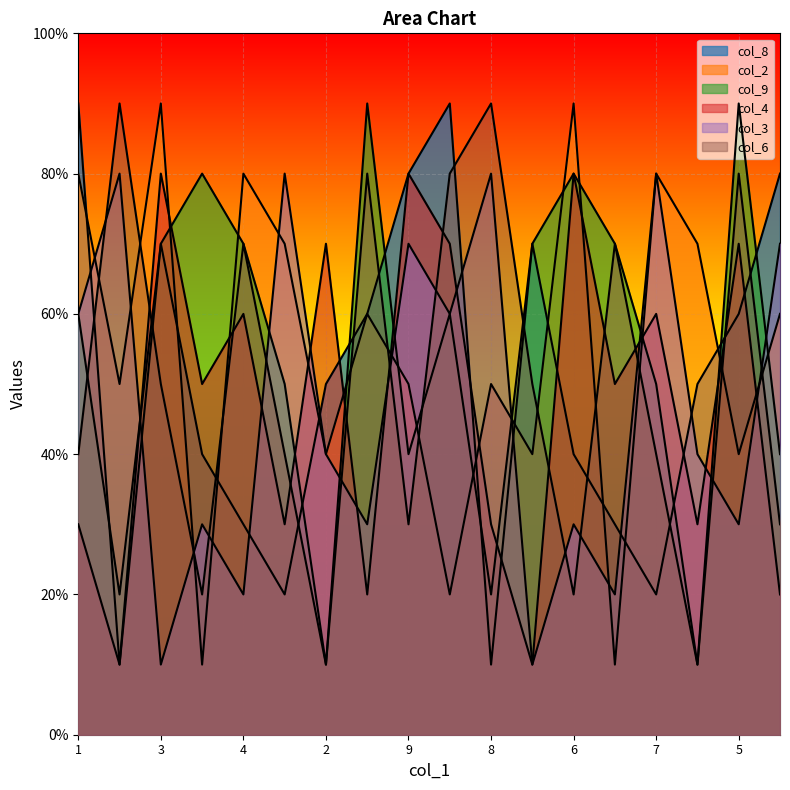

What are all the series names shown in the legend?

col_8, col_2, col_9, col_4, col_3, col_6